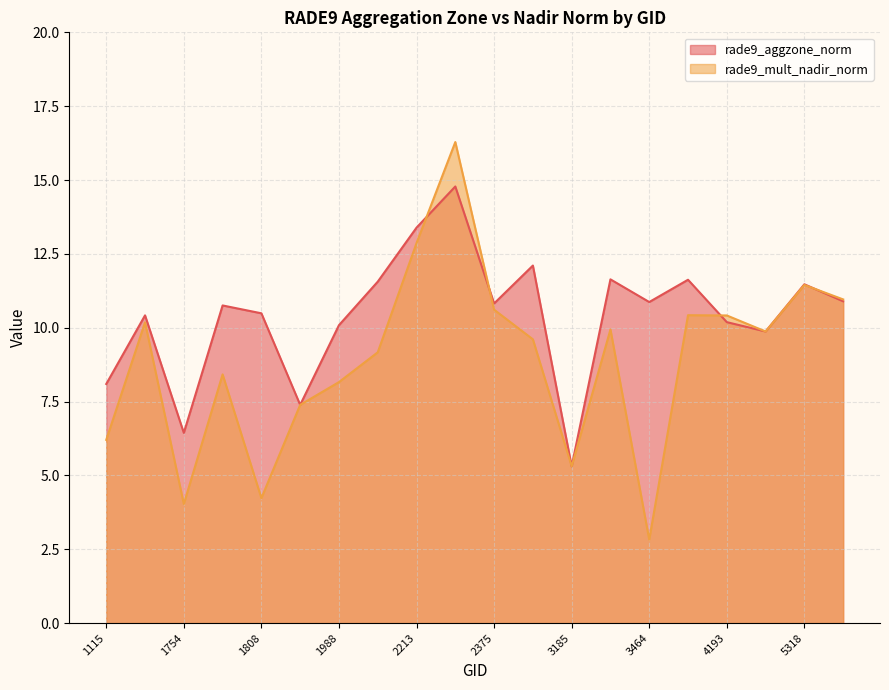

Which series has the widest spread of values?

rade9_mult_nadir_norm